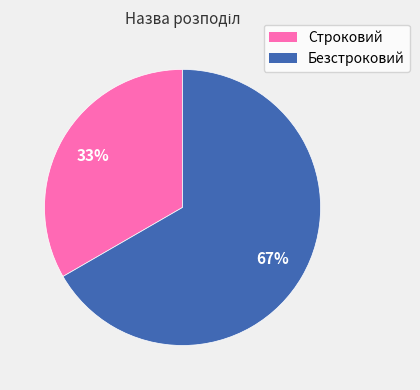

Approximately how many times larger is the value at Строковий compared to Безстроковий?

0.5